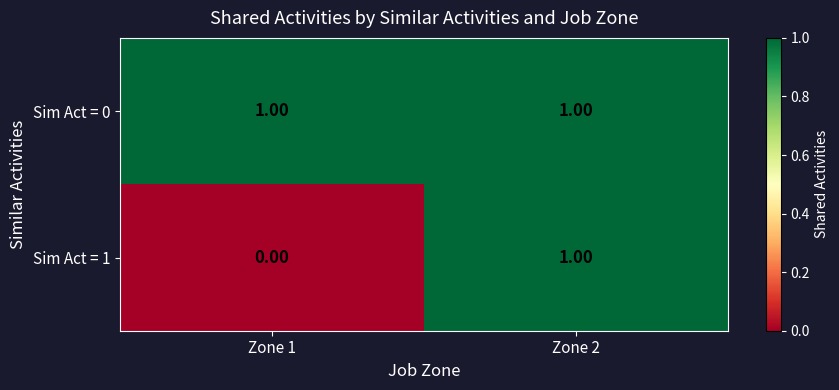

List the series in order of their overall mean, highest first.

Sim Act = 0, Sim Act = 1